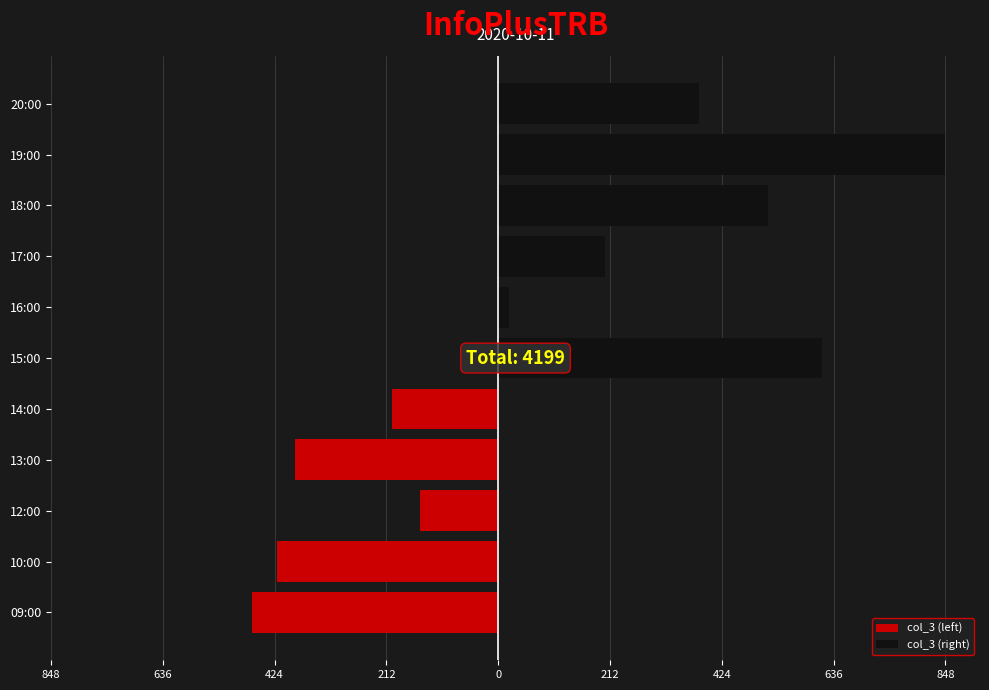

Is it true that the value at 12:00 is 149?

True